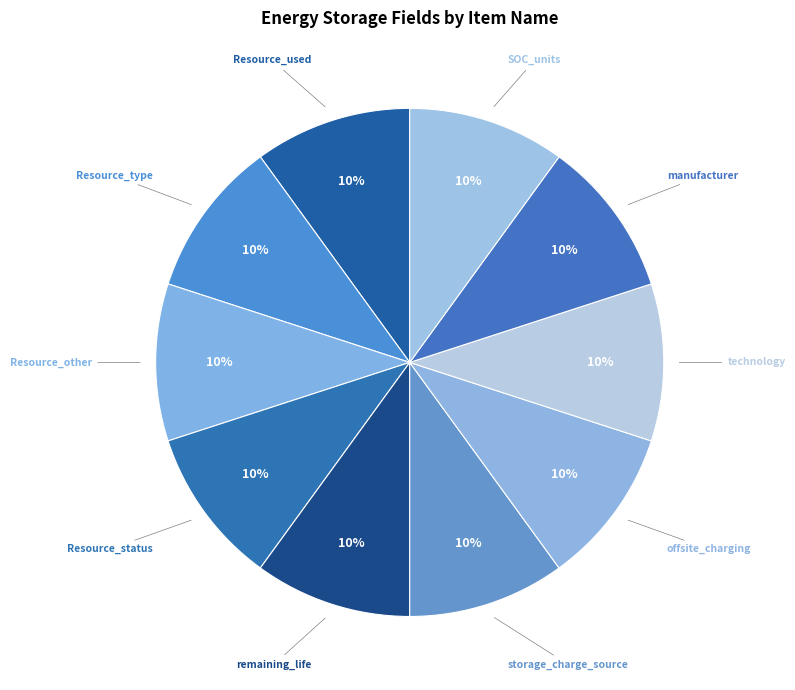

Approximately how many times larger is the value at SOC_units compared to storage_charge_source?

1.0